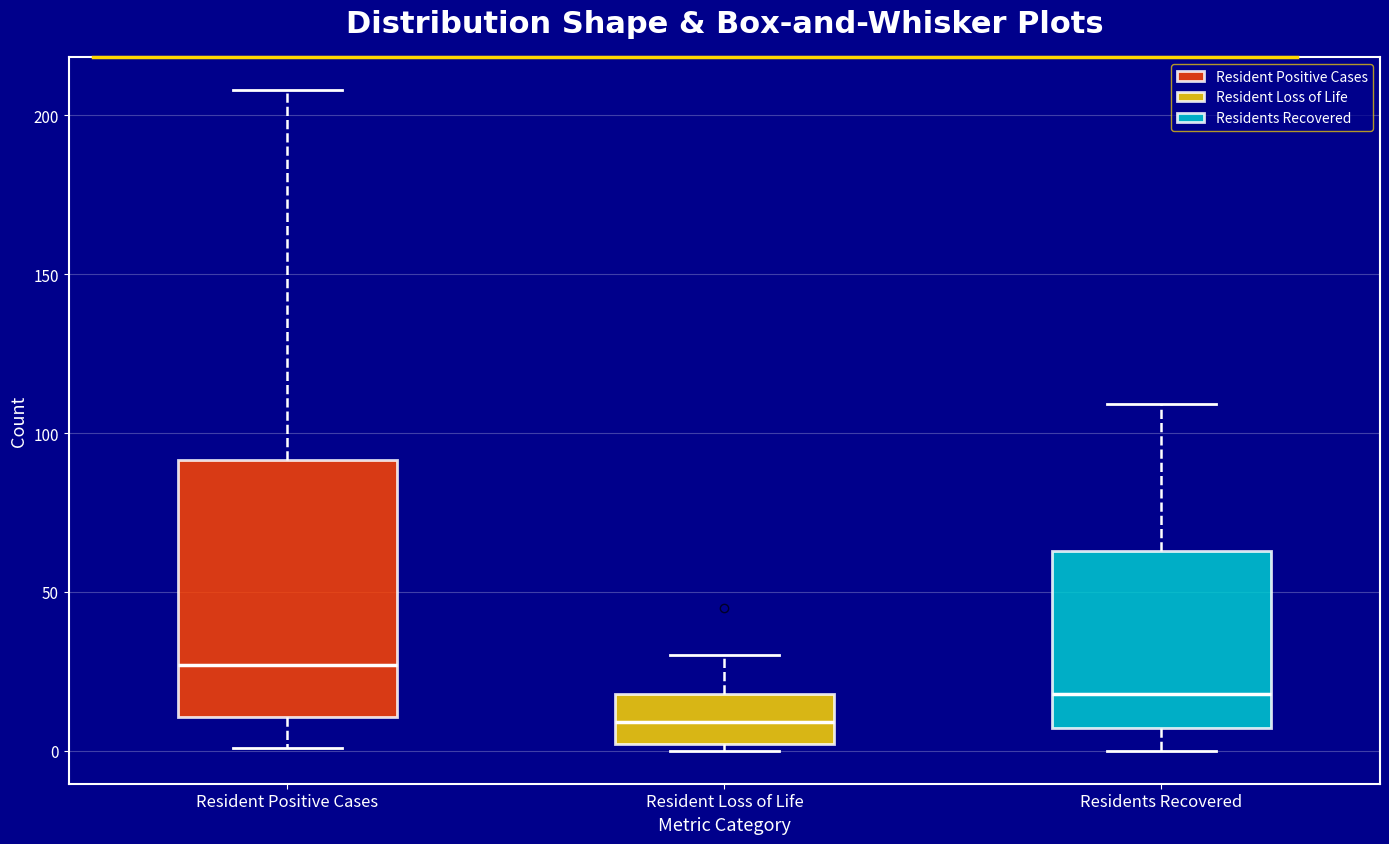

Reading left to right, read every box against the y-axis: the position of its median line, the range the box covers, and the ends of its whiskers. The values are not printed on the chart, so give them approximately, as read against the axis.

Resident Positive Cases: median 25, box 10 to 90, whiskers 0 to 210
Resident Loss of Life: median 10, box 0 to 20, whiskers 0 (just below the box's lower edge) to 30
Residents Recovered: median 20, box 5 to 65, whiskers 0 to 110